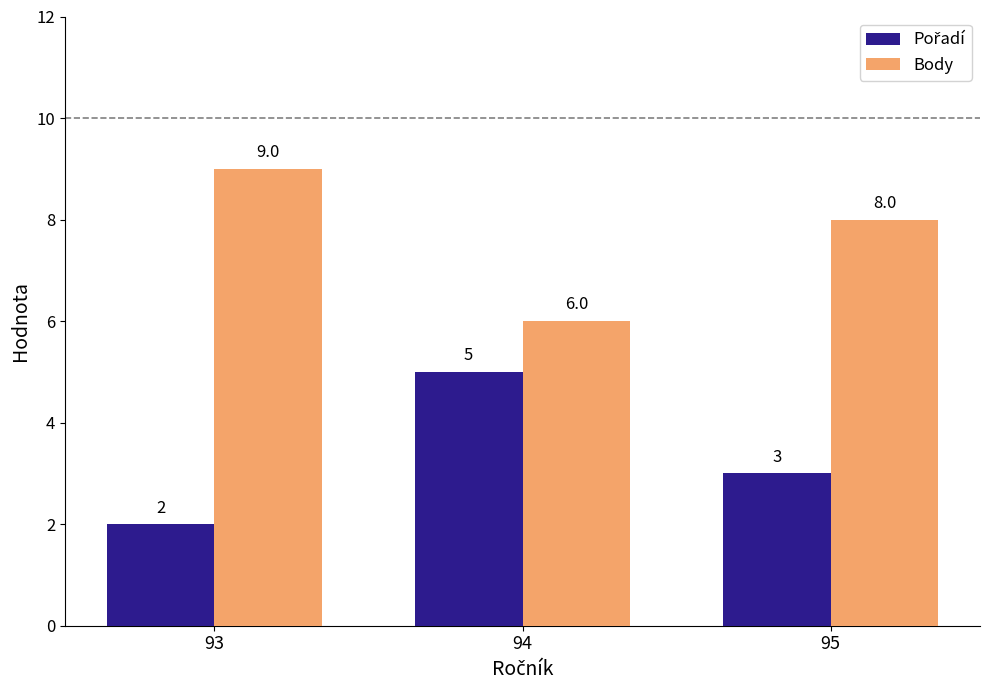

Which category has the lowest value across all series?

93